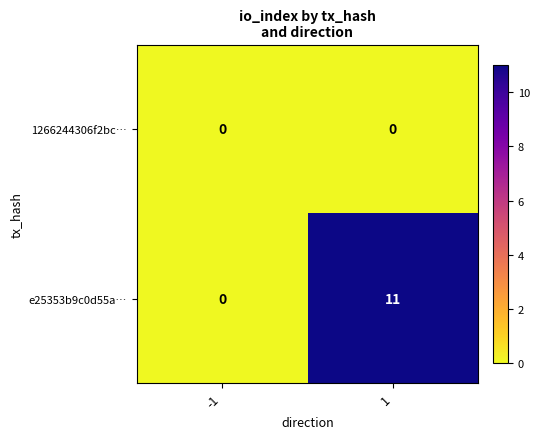

What is the greatest value displayed?

11